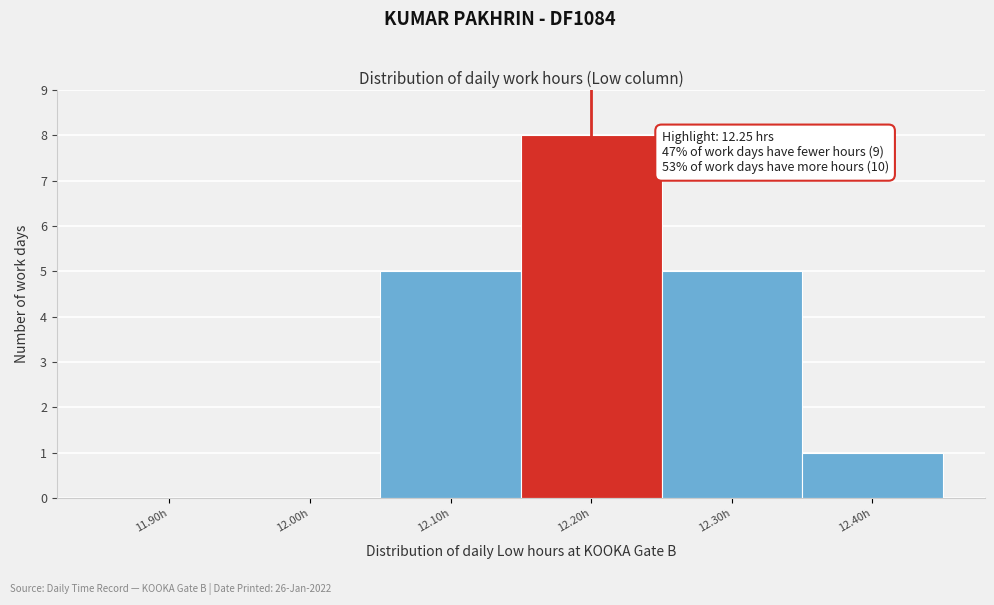

Reading left to right, what are all the values shown in this chart?

11.90h=0	12.00h=0	12.10h=5	12.20h=8	12.30h=5	12.40h=1